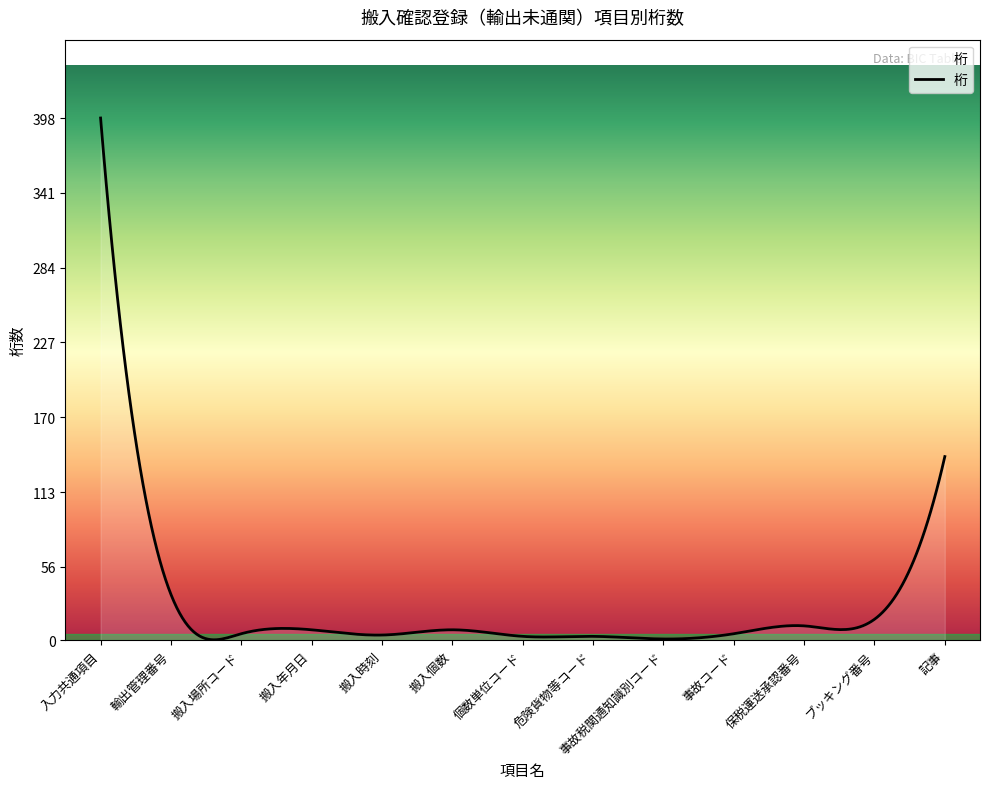

What is the difference between the maximum and minimum values?

397.6